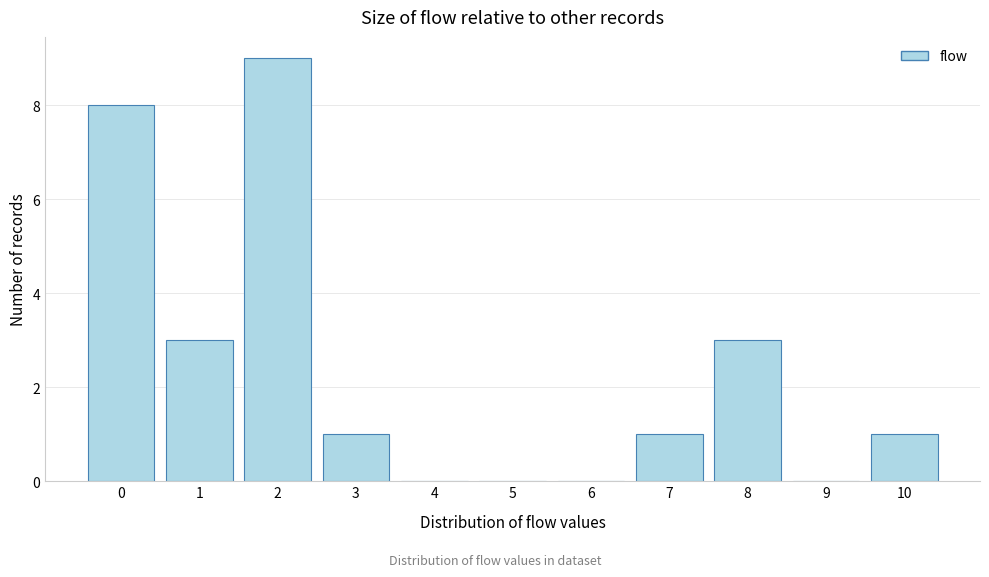

Reading left to right, what are all the values shown in this chart?

0=8	1=3	2=9	3=1	4=0	5=0	6=0	7=1	8=3	9=0	10=1